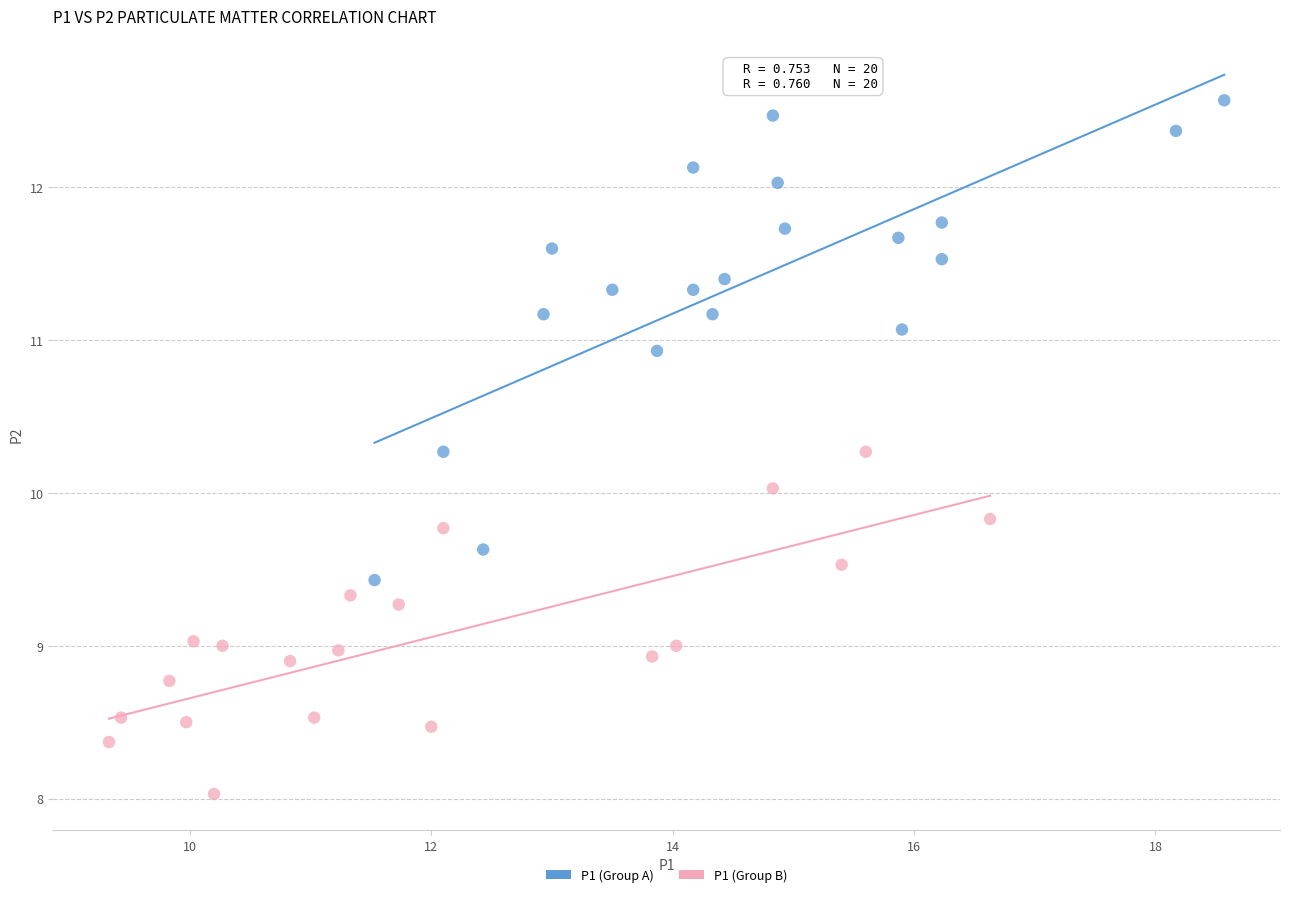

Which series contains the highest Y value?

P1 (Group A)